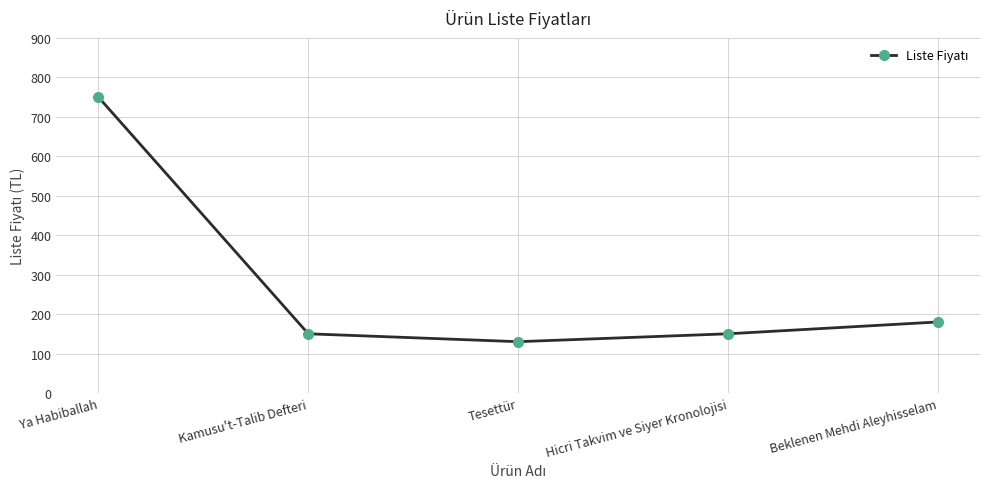

What is the sum of all values?

1360